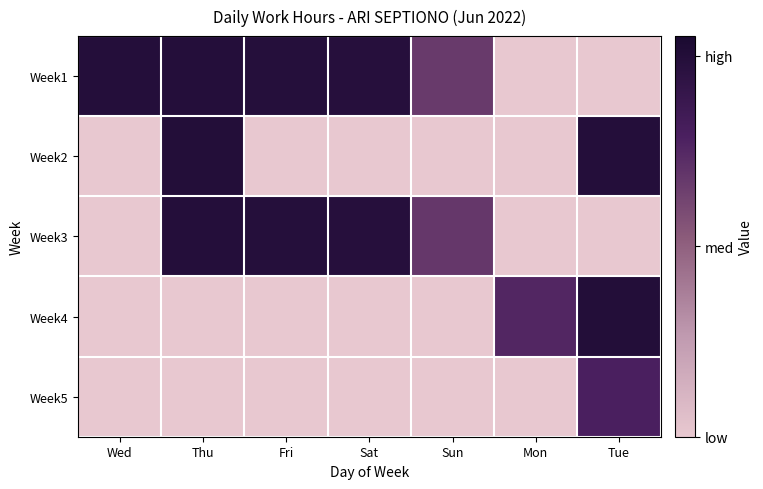

At Mon, list the series in order from smallest to largest.

Week1, Week2, Week3, Week5, Week4